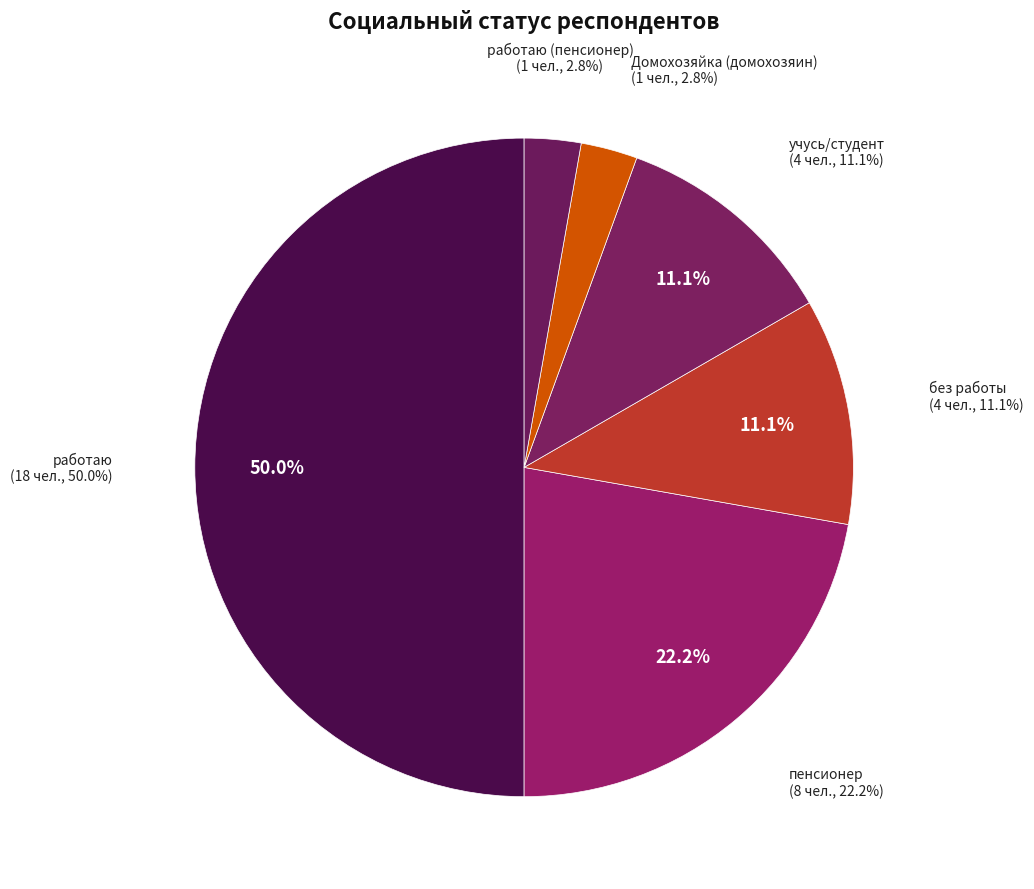

To the nearest percent, what is the average slice percentage?

17%